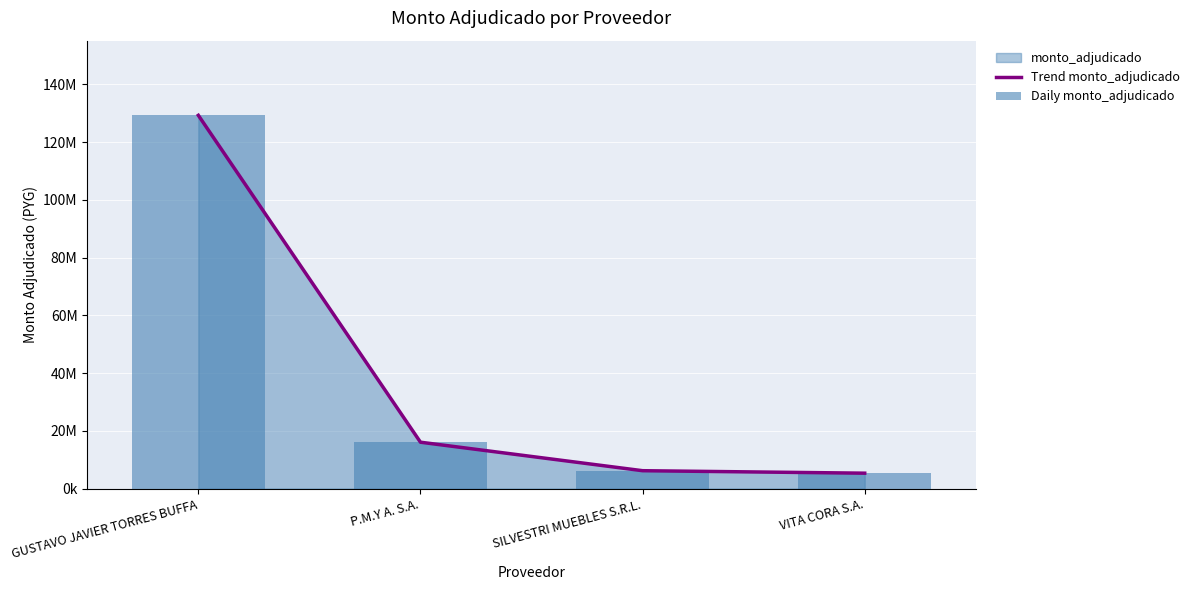

What is the label of the 1st bar from the right?

VITA CORA S.A.